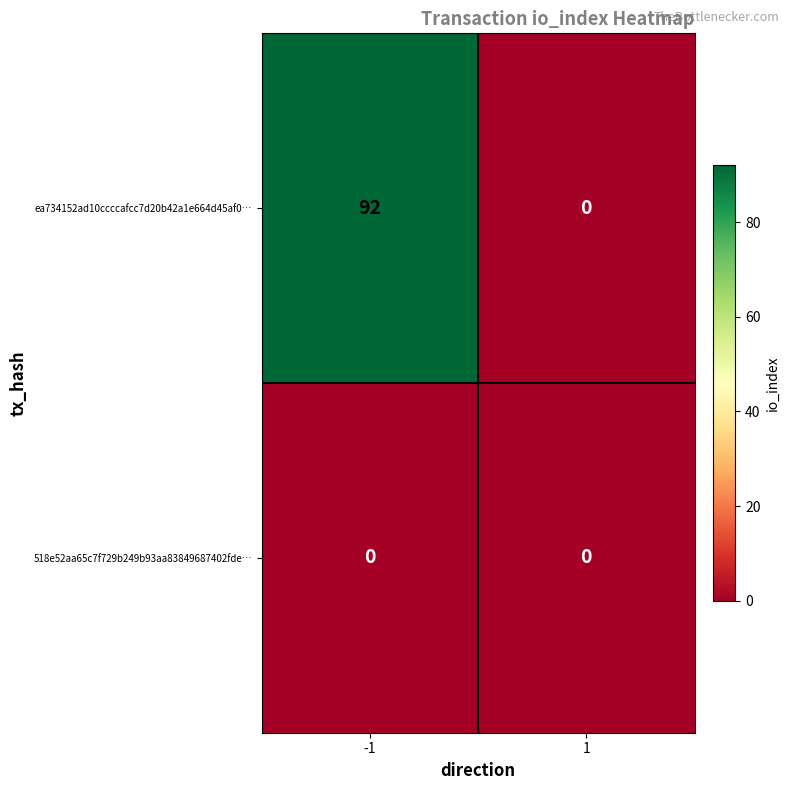

What is the total value across all series at -1?

92